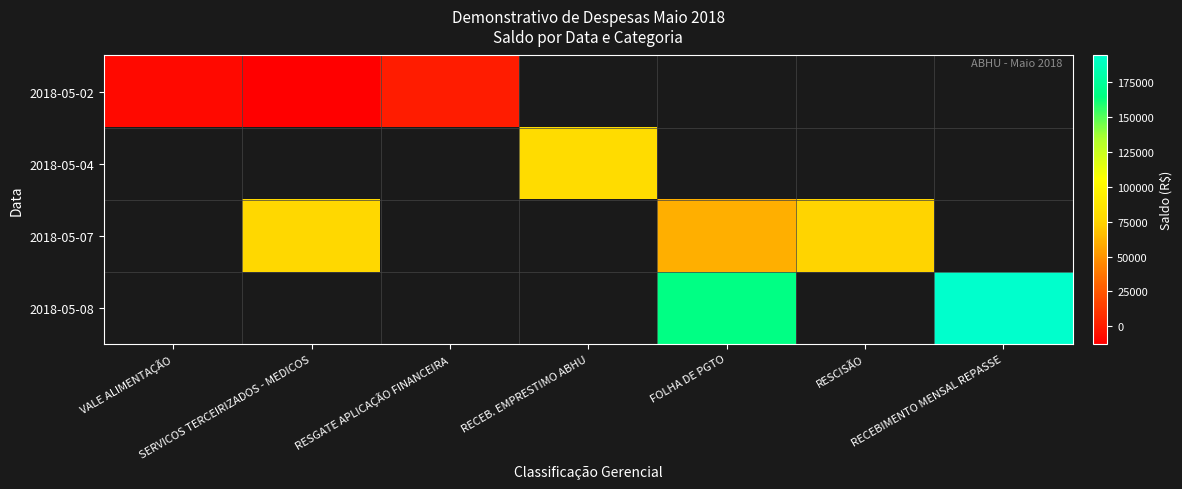

Which category has the highest value across all series?

RECEBIMENTO MENSAL REPASSE